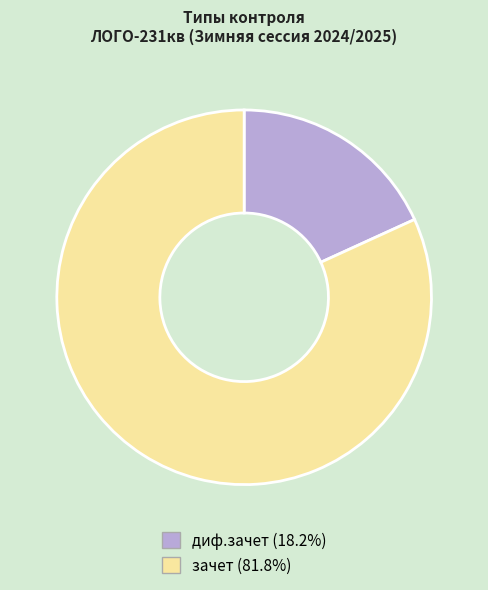

Does any single category account for the majority?

Yes